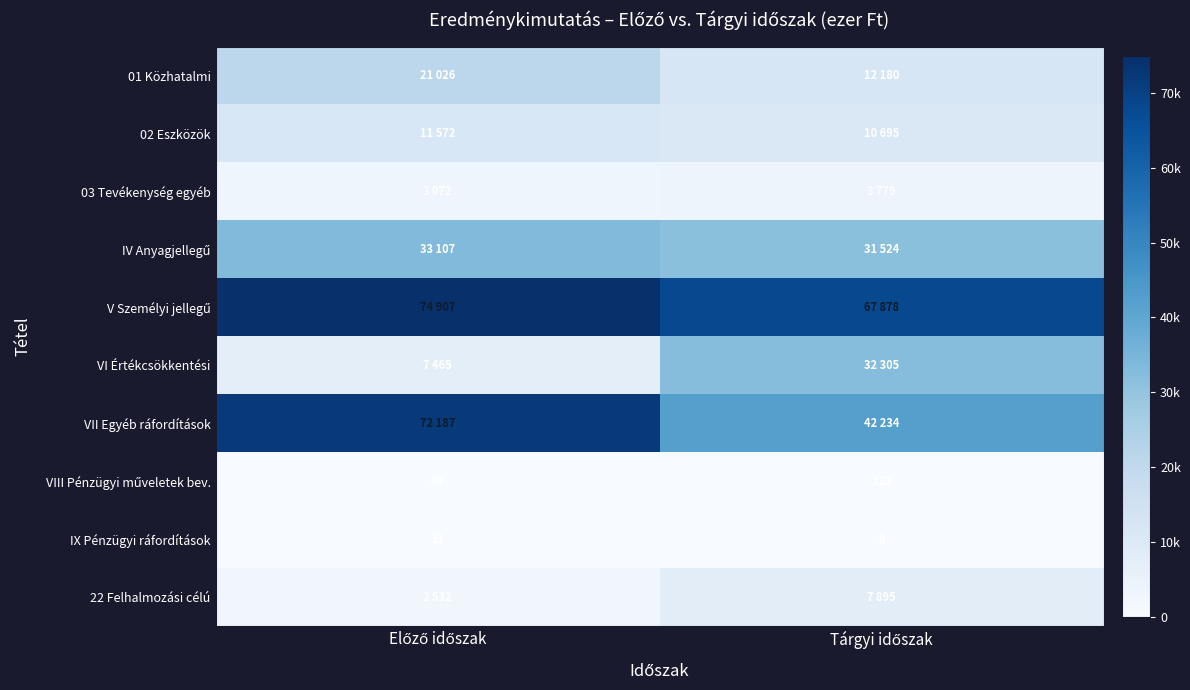

What is the total value across all series at Tárgyi időszak?

208613